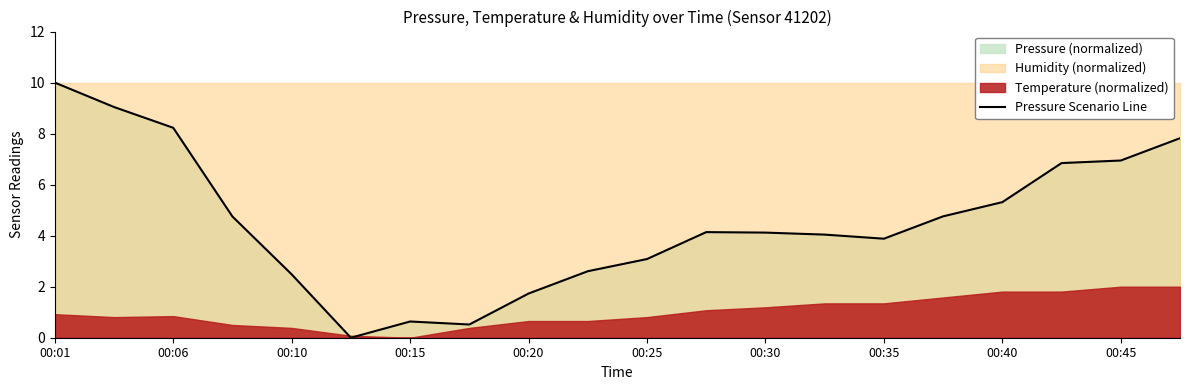

The Pressure Scenario Line series shows 4.1 at 00:30. True or false?

True